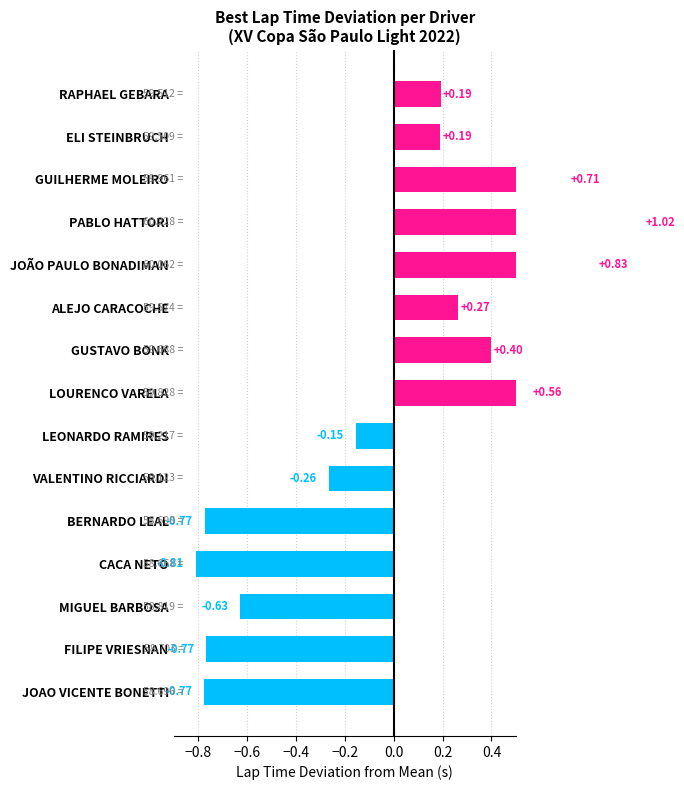

True or false: the data shows 0.2 at ALEJO CARACOCHE.

False